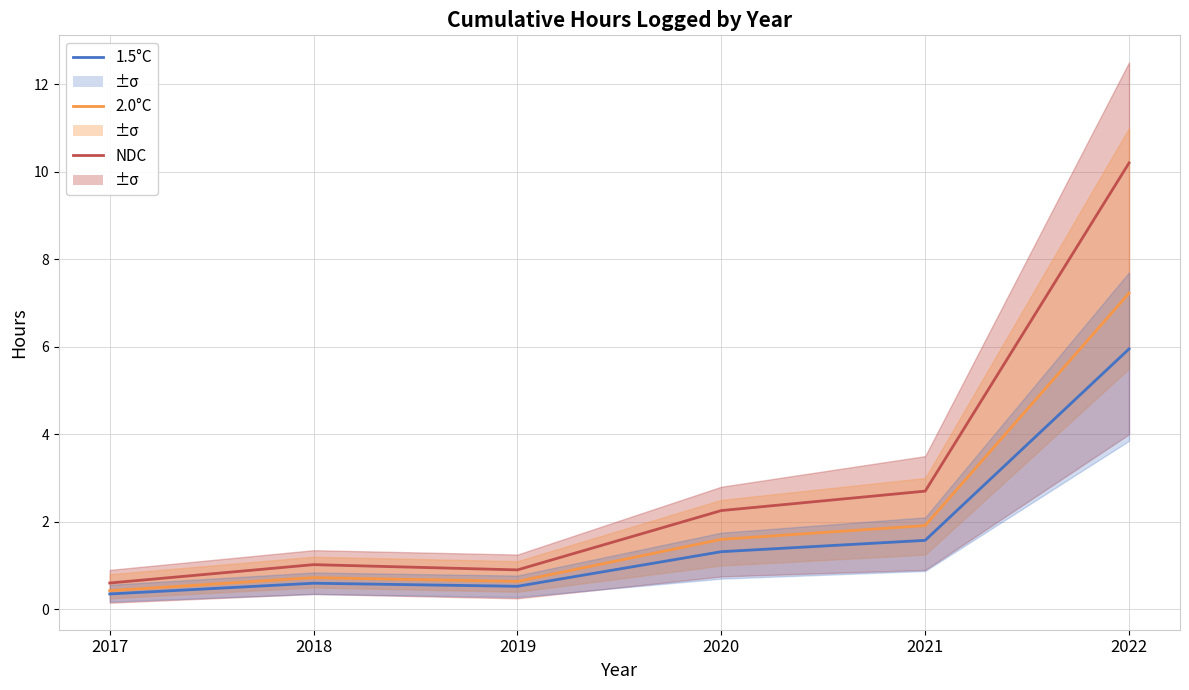

What are all the series names shown in the legend?

1.5°C, 2.0°C, NDC